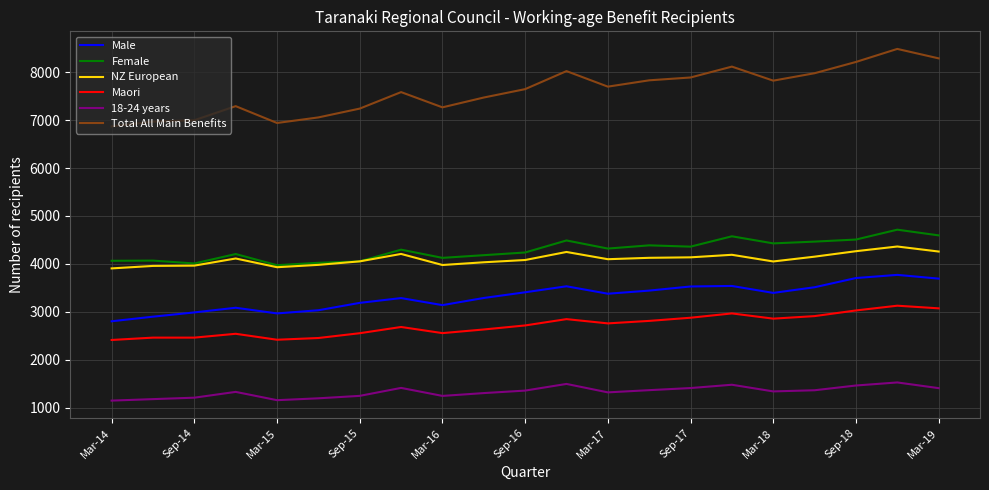

List the series in order of their peak value, lowest first.

18-24 years, Maori, Male, NZ European, Female, Total All Main Benefits